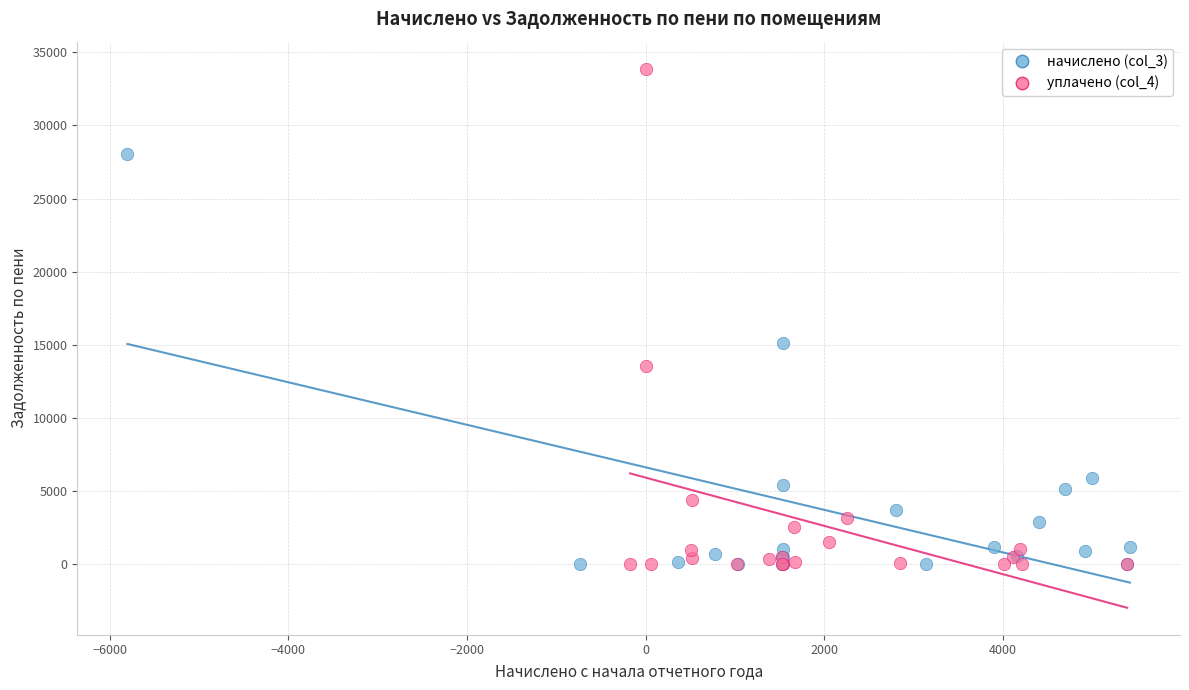

Which series has the widest spread of Y values?

уплачено (col_4)